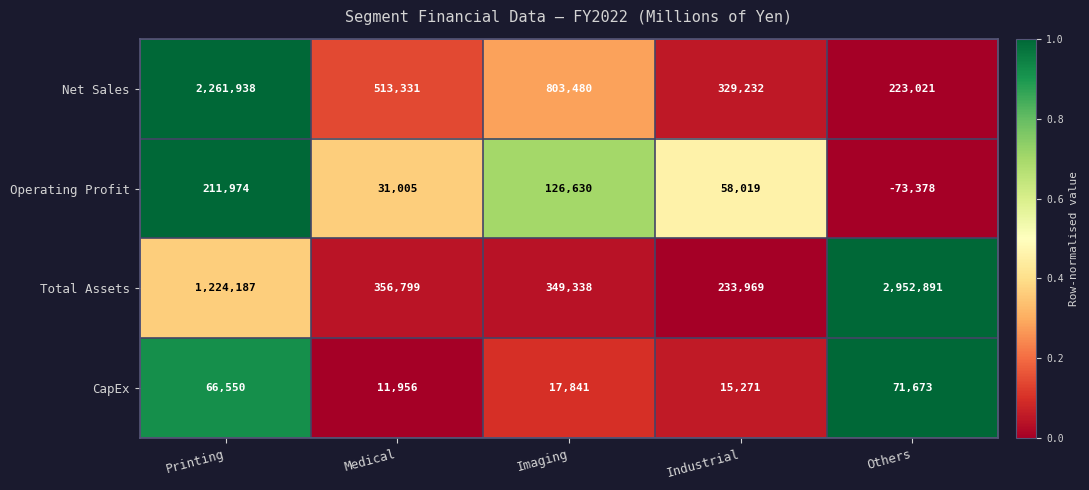

Which label corresponds to the largest value in the chart?

Others